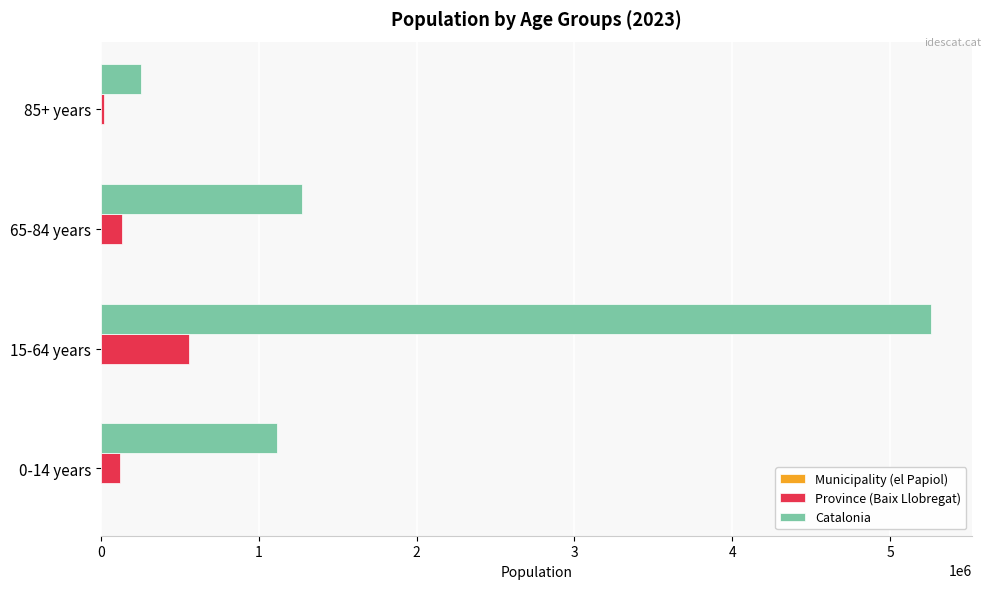

What is the average value of the Province (Baix Llobregat) series?

210143